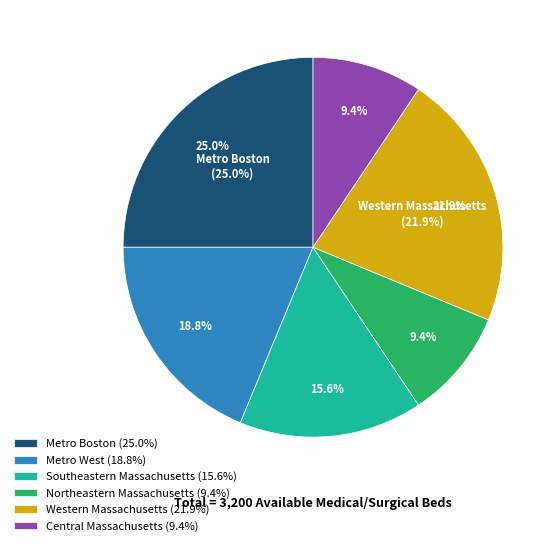

The Metro Boston slice represents 10% of the pie. True or false?

False